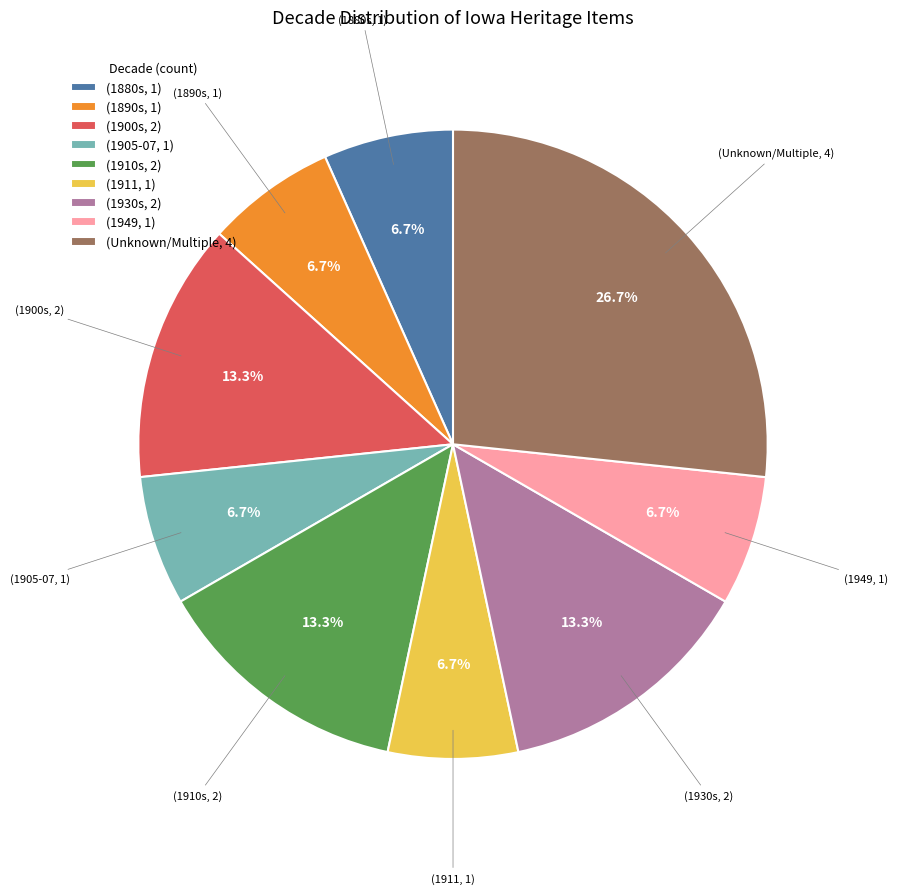

Which category has the biggest portion of the pie?

(Unknown/Multiple, 4)